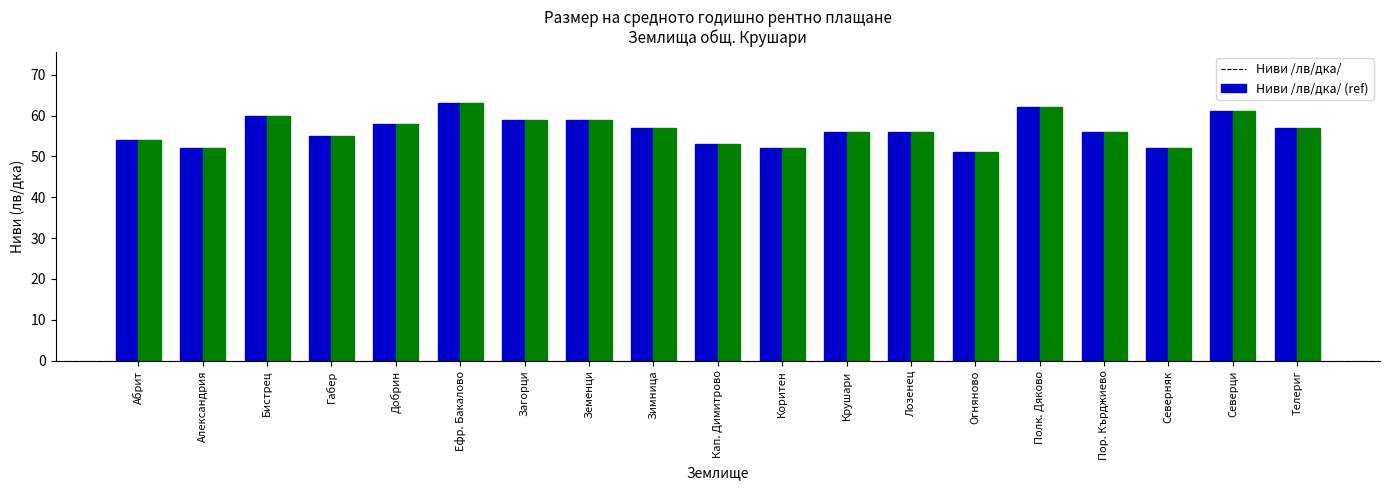

Is it true that Ниви /лв/дка/ equals 51 at Огняново?

True